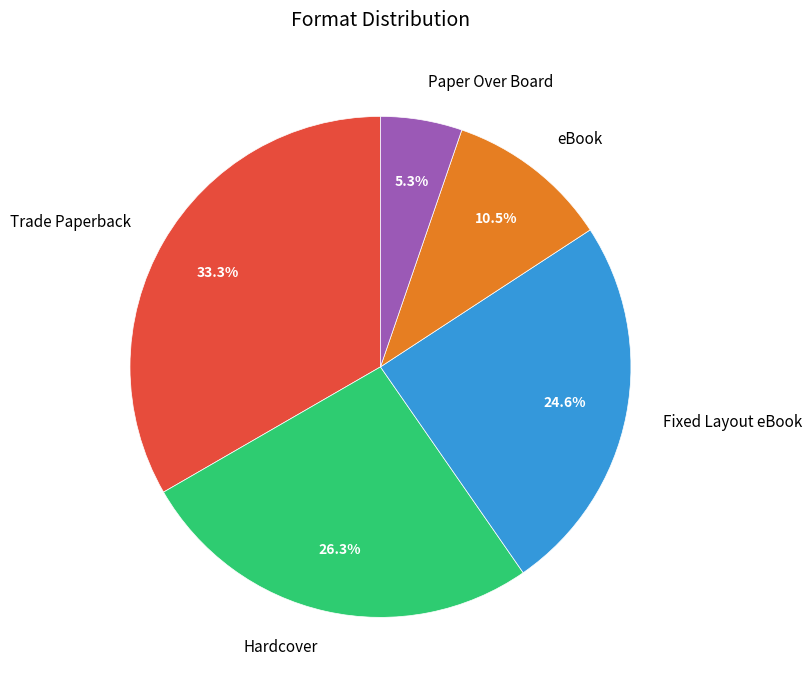

To the nearest percent, what is the difference between the largest and smallest slice percentages?

28%